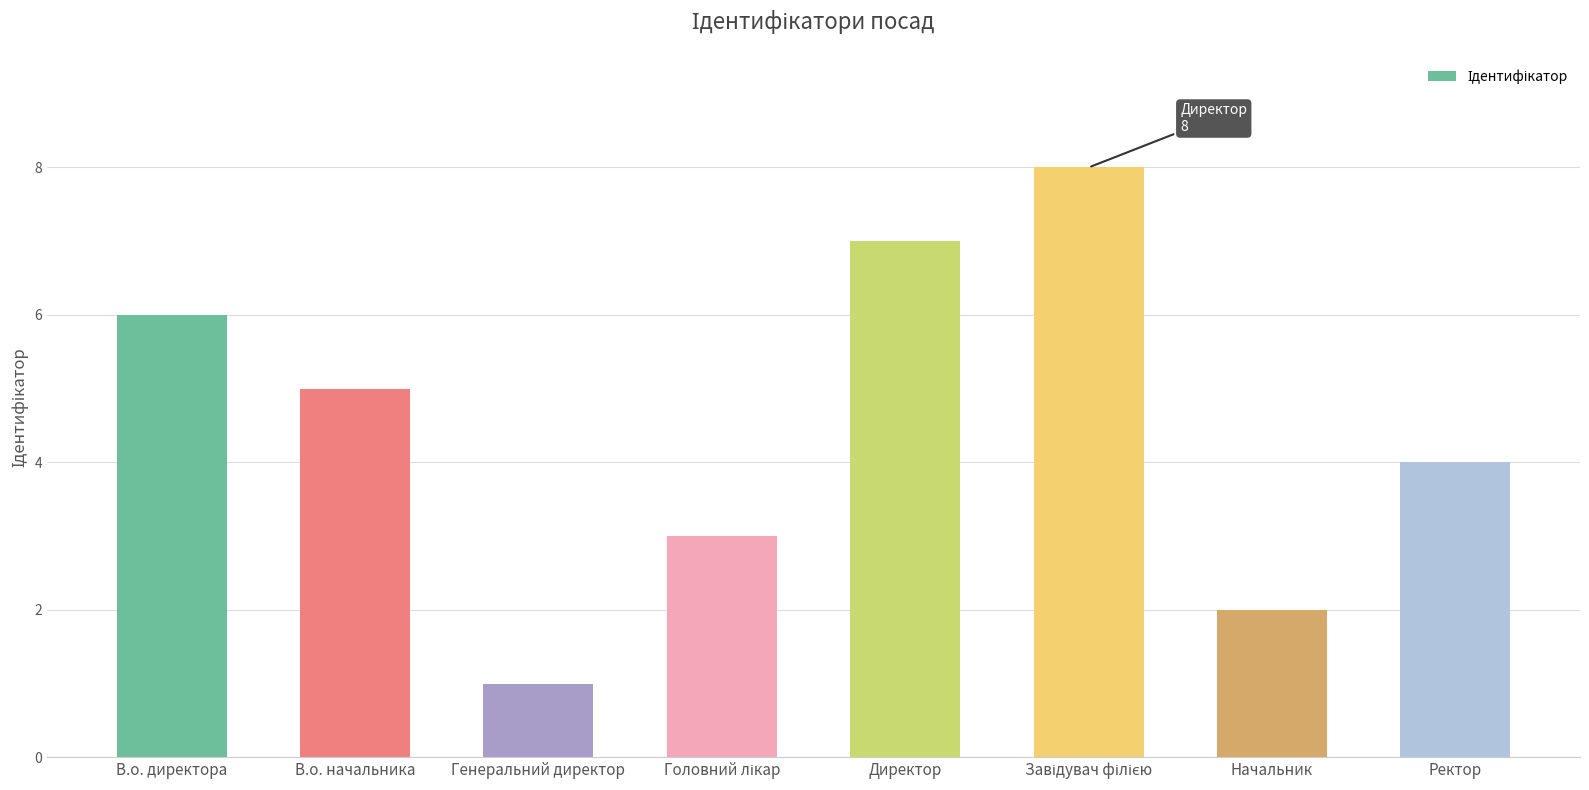

Reading left to right, extract all data points from this chart.

6	5	1	3	7	8	2	4